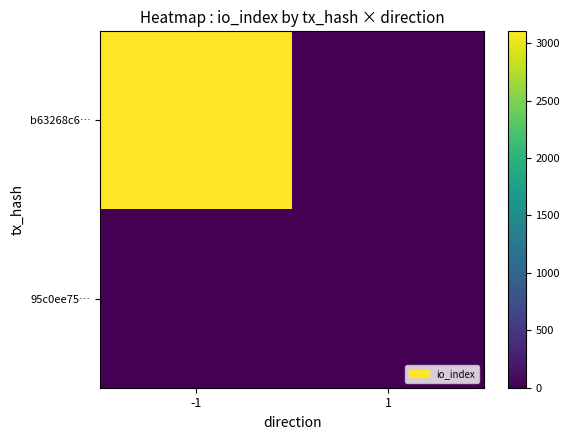

Reading right to left, what are all the values shown in this chart?

b63268c6…: 1=0	-1=3104
95c0ee75…: 1=0	-1=0